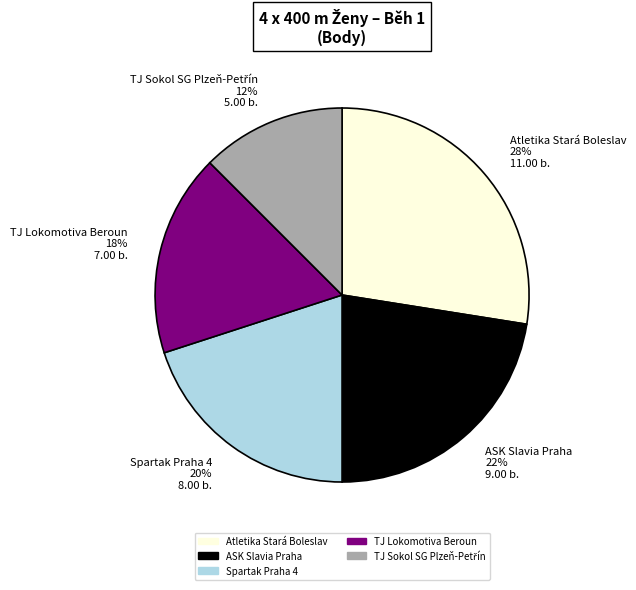

Does ASK Slavia Praha 22% 9.00 b. account for over 50% of the chart?

No